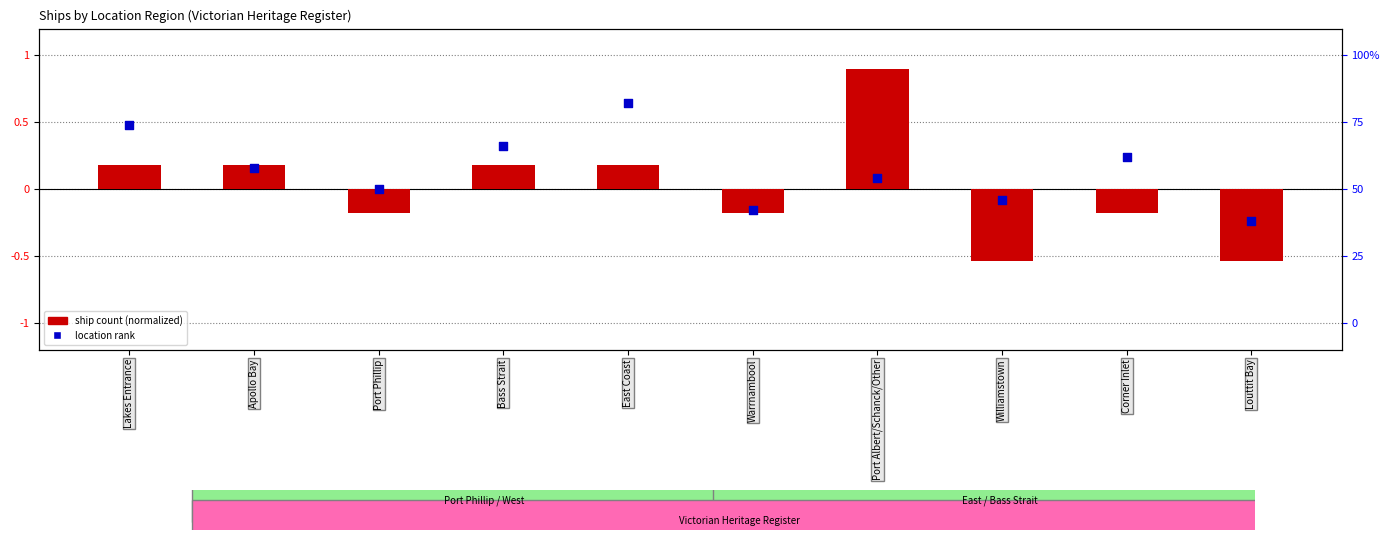

At how many categories does at least one series exceed 0?

6